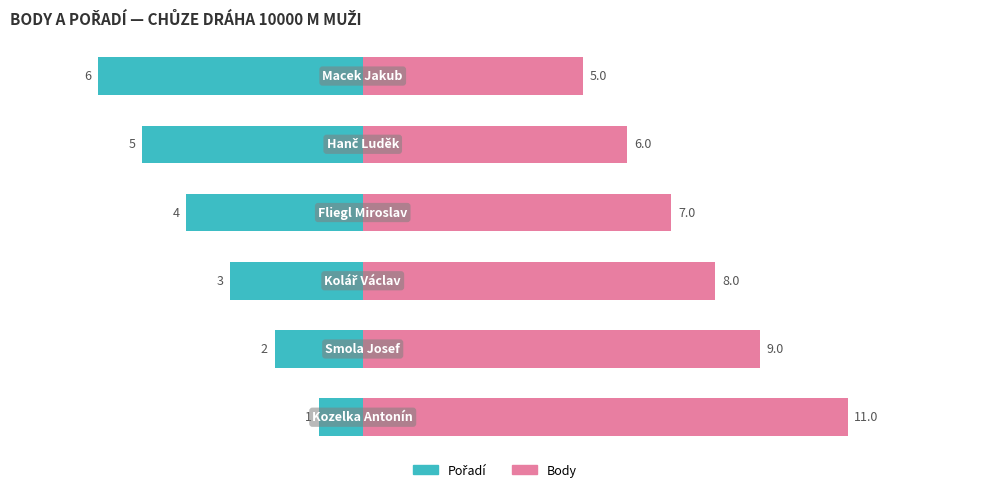

Rank the series by their average value, from lowest to highest.

Pořadí, Body